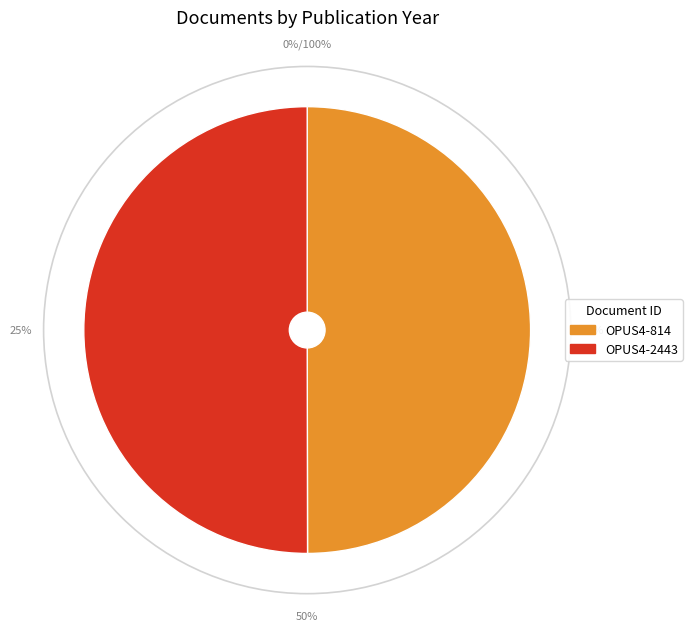

To the nearest percent, what percentage of the pie is OPUS4-2443?

50%